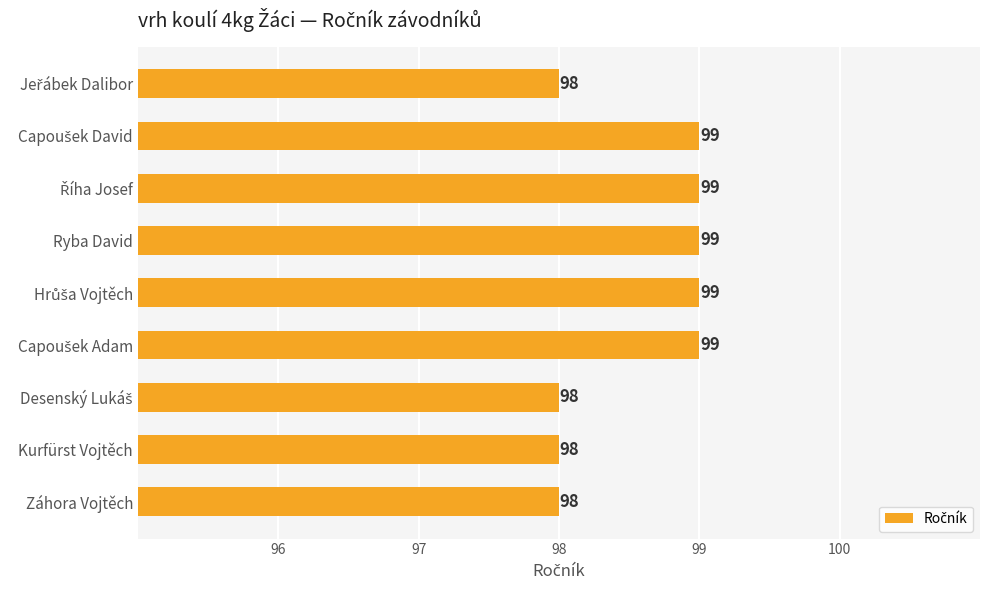

What is the difference between the maximum and minimum values?

1